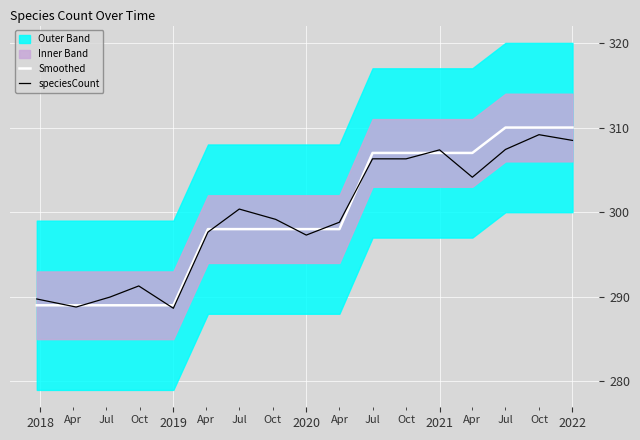

Rank the series by their average value, from highest to lowest.

Smoothed, speciesCount